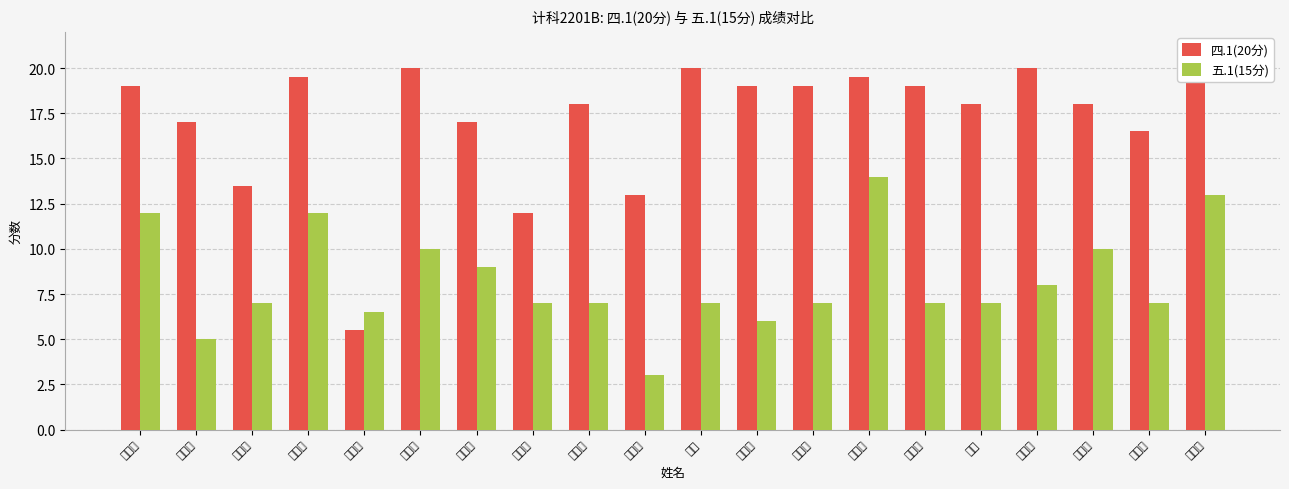

What is the difference between the highest and lowest values at 代颖祯?

5.0